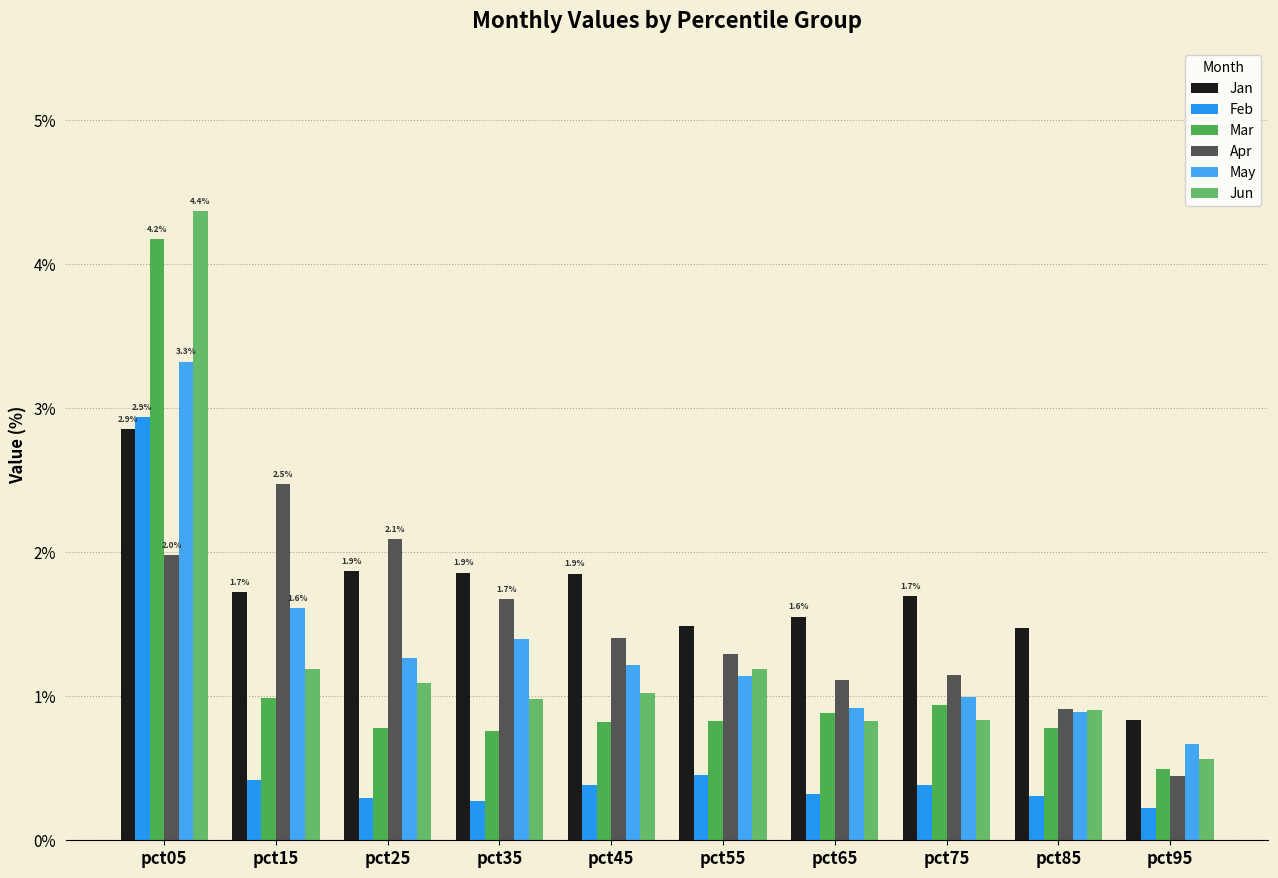

What is the average value of the Apr series?

1.5